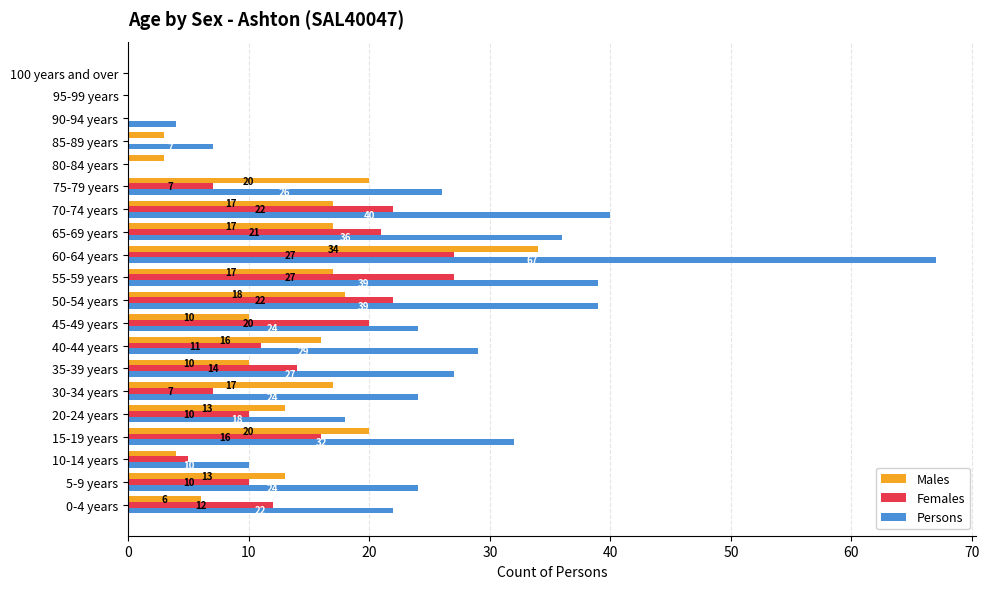

At which category is the sum across all series the highest?

60-64 years